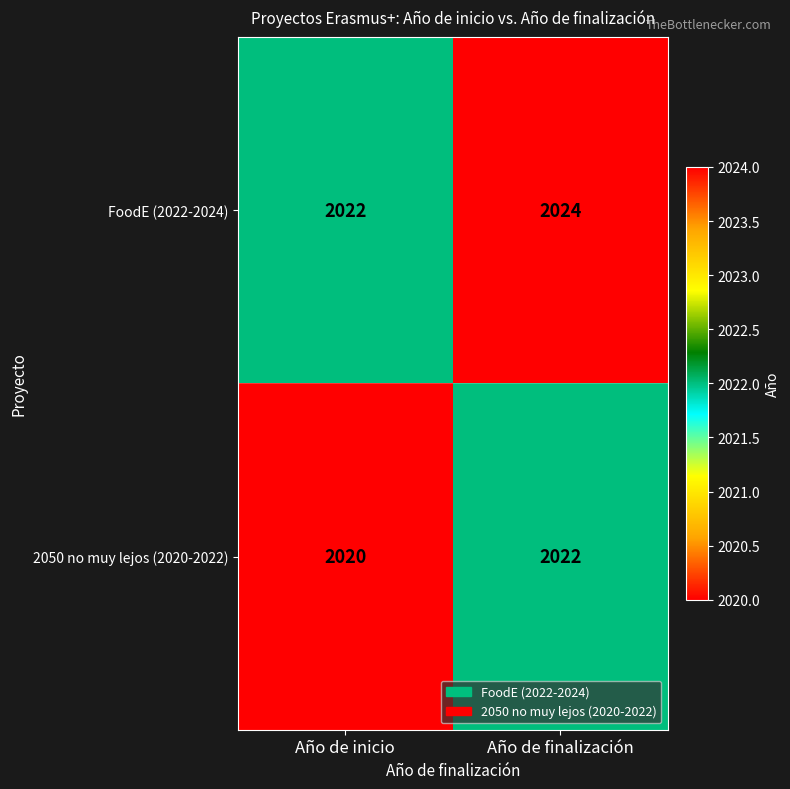

At which category is the sum across all series the highest?

Año de finalización